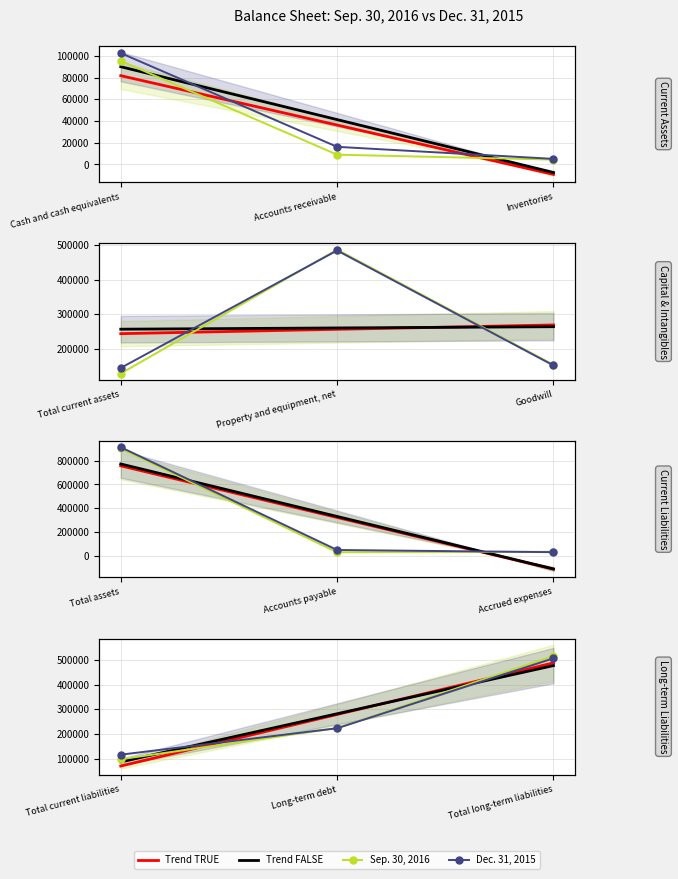

Is it true that Sep. 30, 2016 equals 46480 at Total current liabilities?

False